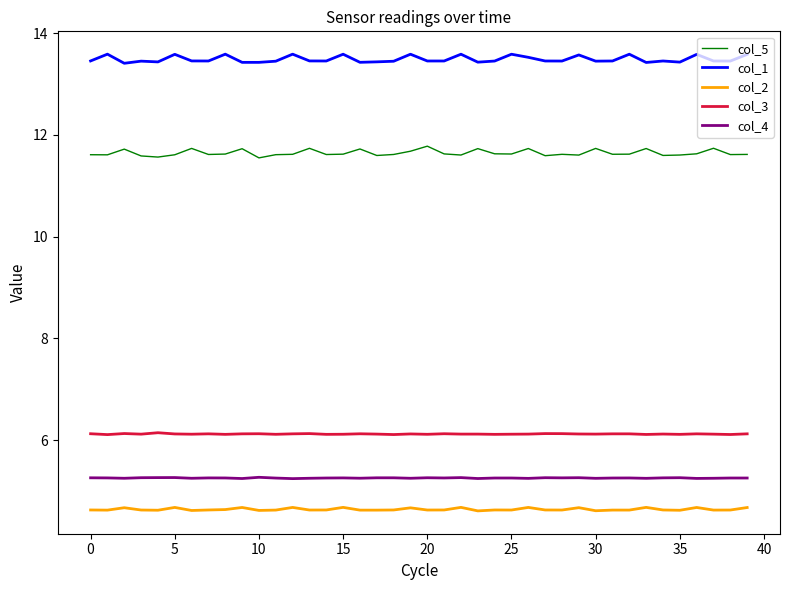

What are all the series names shown in the legend?

col_5, col_1, col_2, col_3, col_4